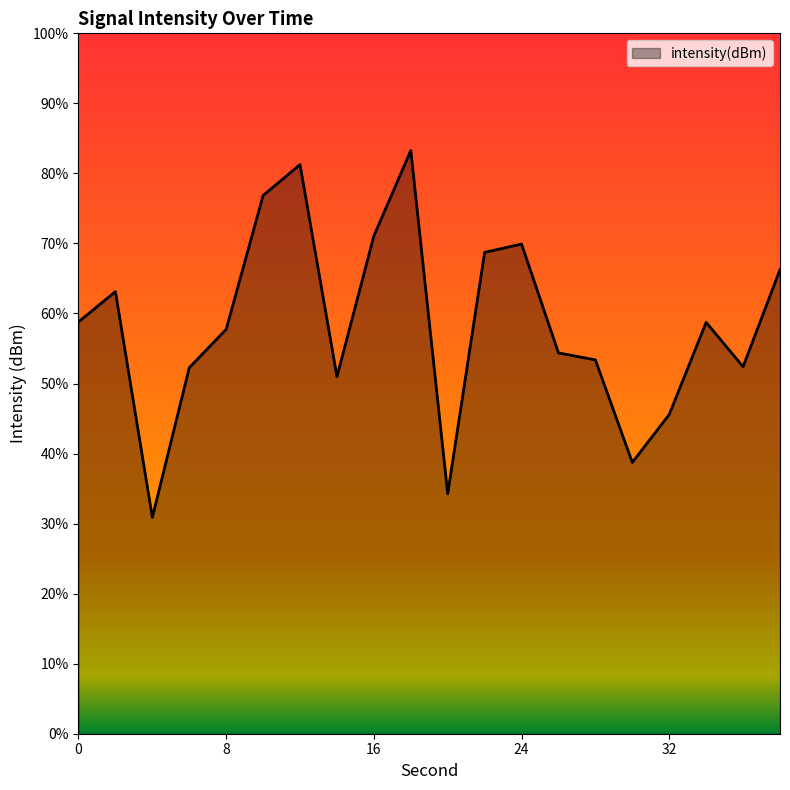

Rank the categories by value from highest to lowest.

18, 12, 10, 16, 24, 22, 38, 2, 0, 34, 8, 26, 28, 36, 6, 14, 32, 30, 20, 4